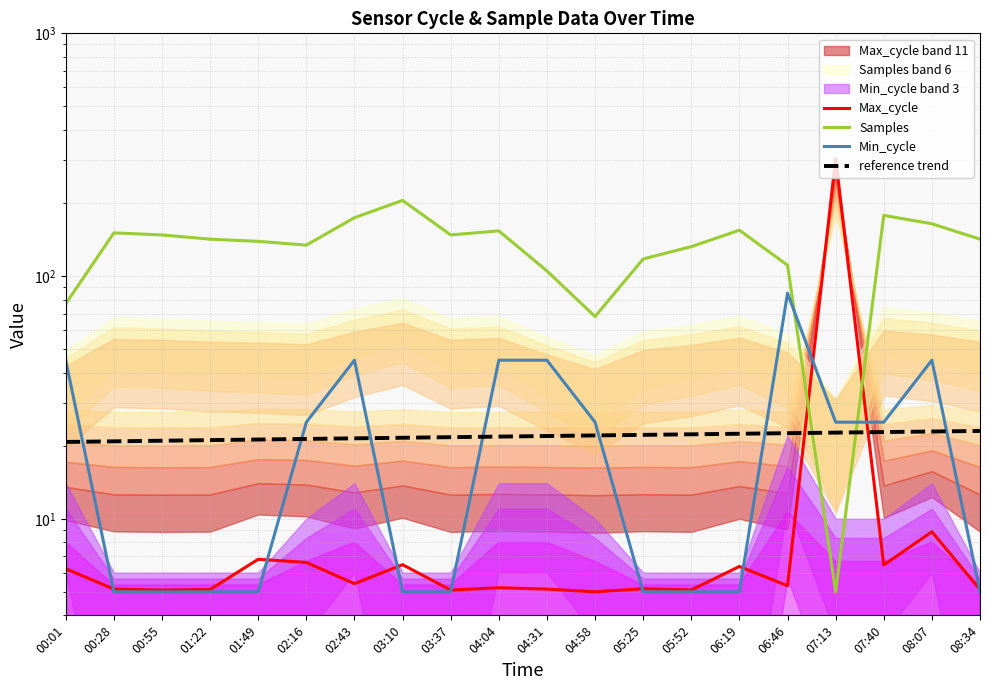

What is the maximum value shown in the chart?

305.0